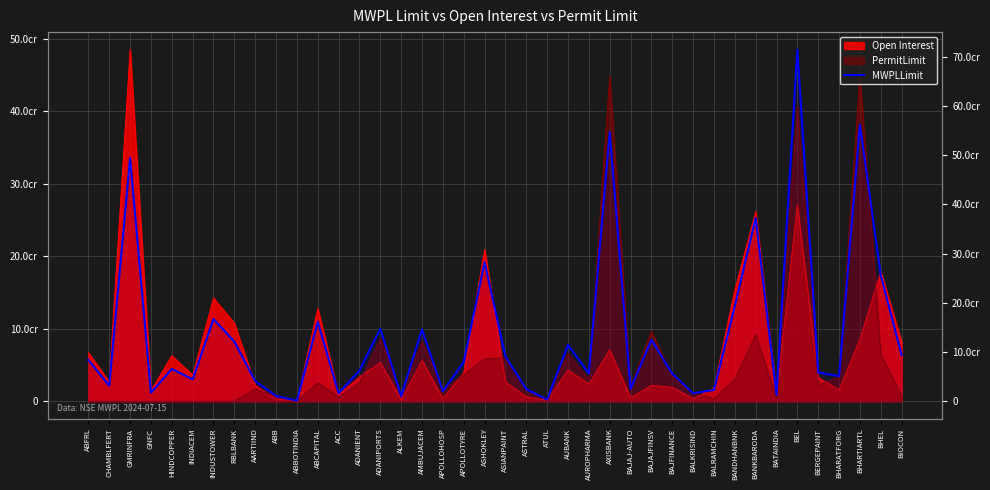

What is the label of the 7th point from the left?

INDUSTOWER